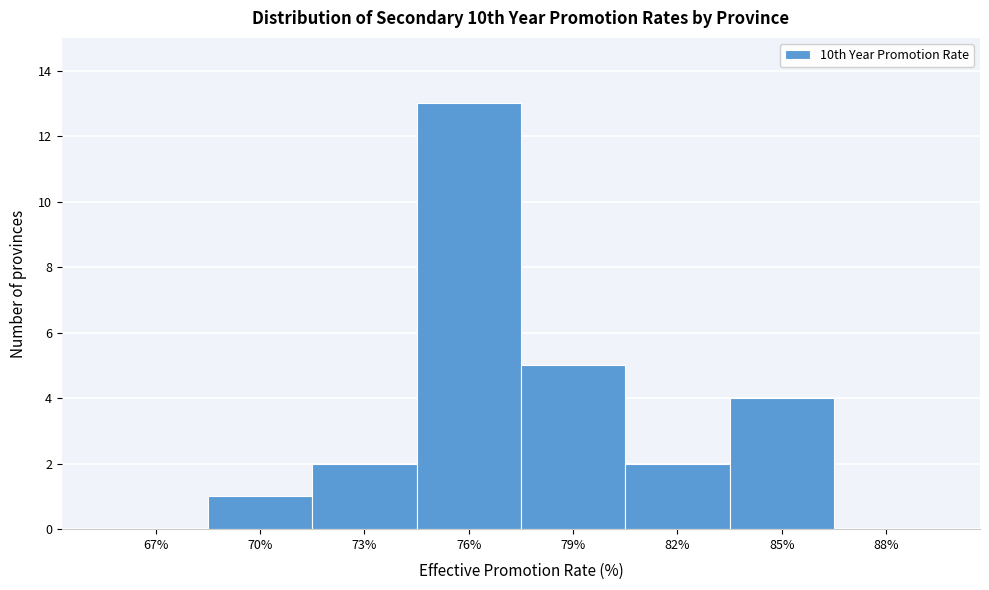

Reading left to right, transcribe all the data shown in this chart.

67%=0	70%=1	73%=2	76%=13	79%=5	82%=2	85%=4	88%=0